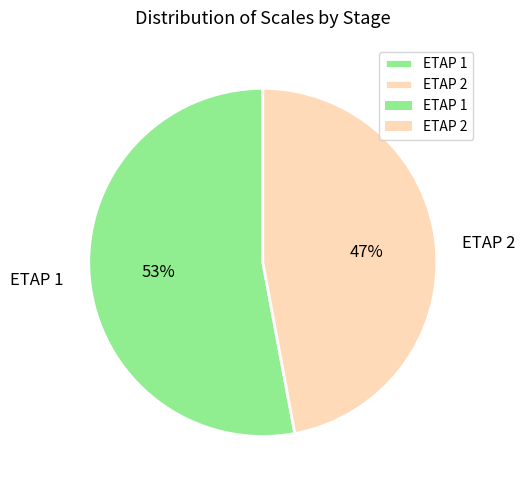

Approximately how many times larger is the value at ETAP 1 compared to ETAP 2?

1.1